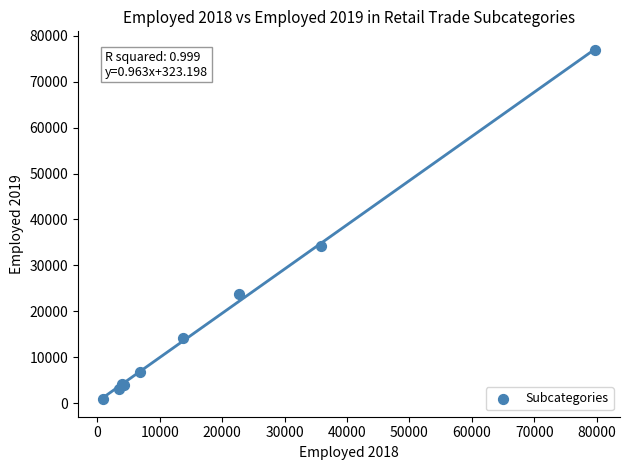

What Y value in the scatter plot is closest to 38925?

34145